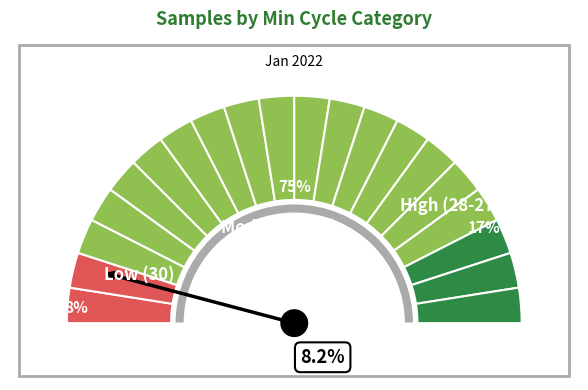

Is 29 the majority of the pie?

No